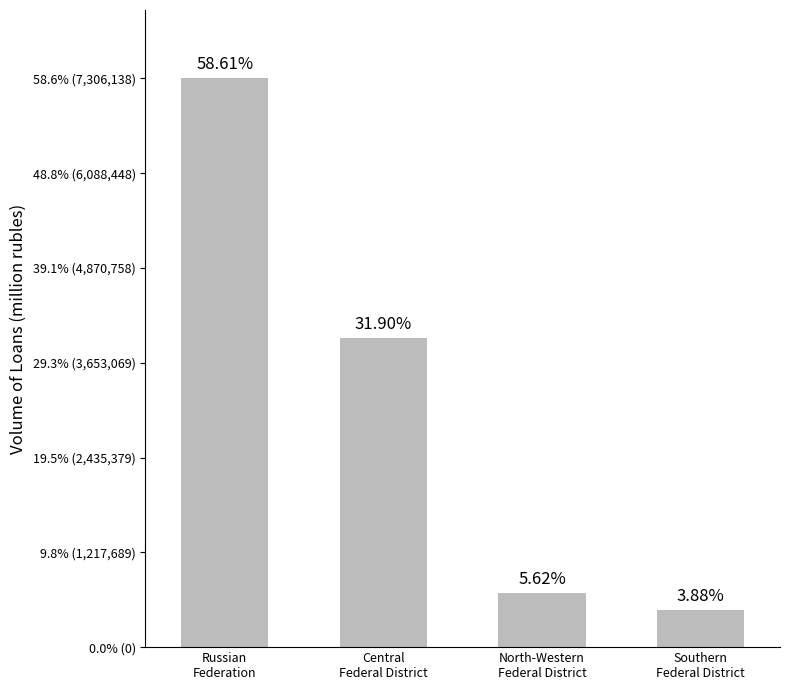

Are the bars horizontal?

No